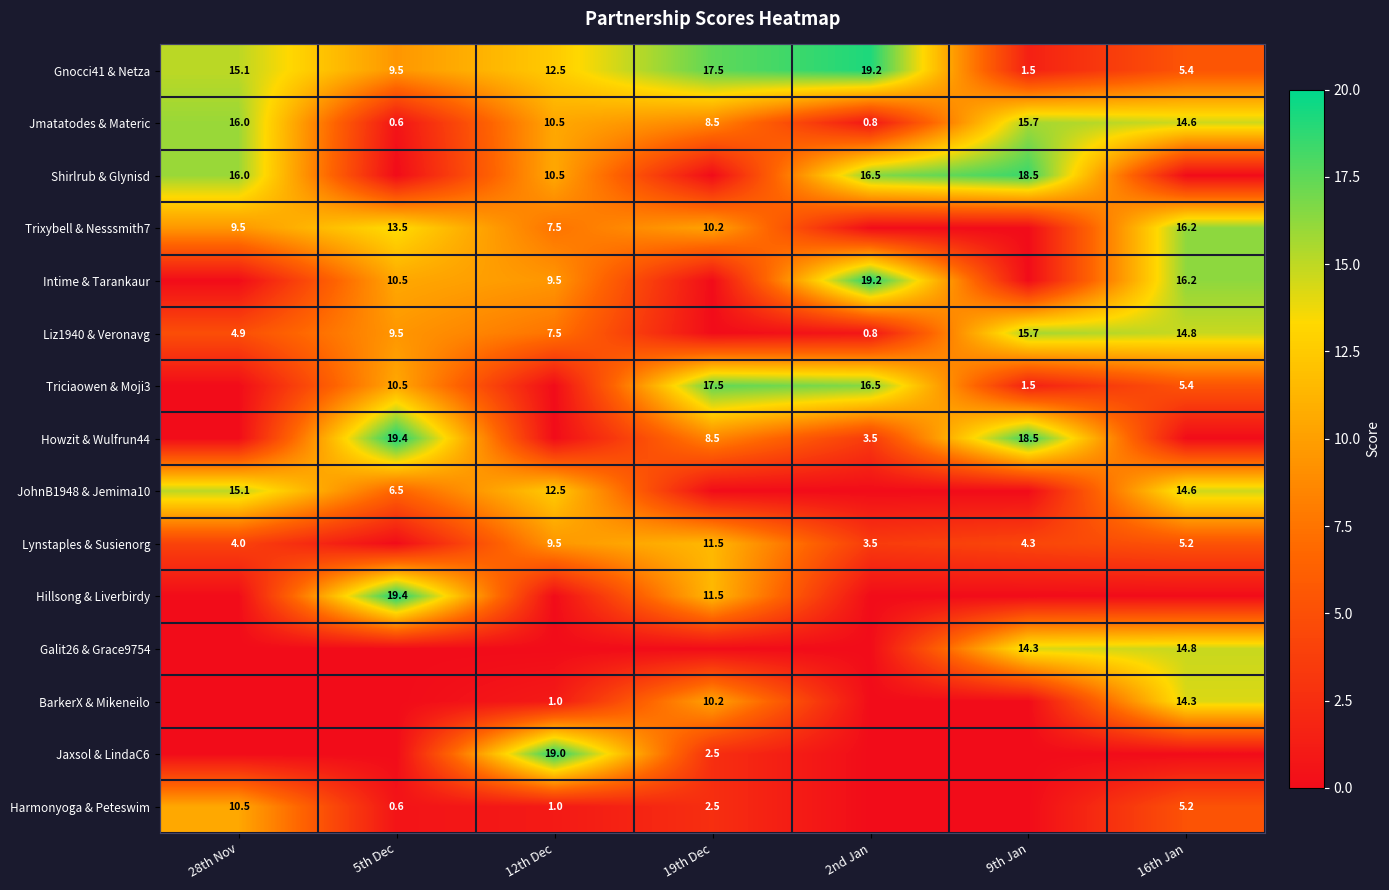

What is the difference between the Hillsong & Liverbirdy values at 12th Dec and 5th Dec?

19.4